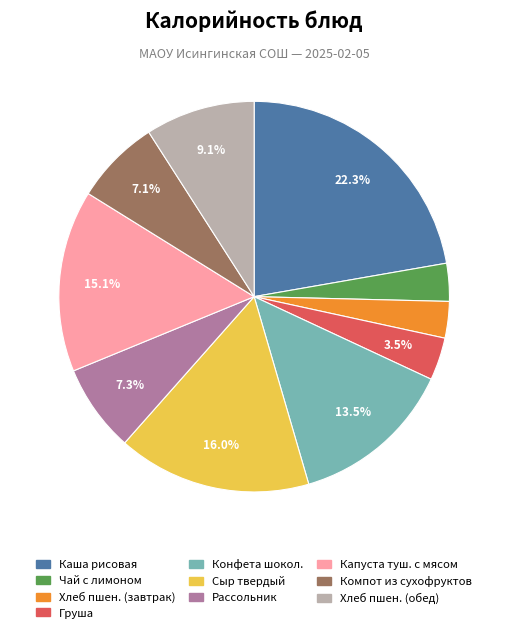

How many segments does this pie chart have?

10